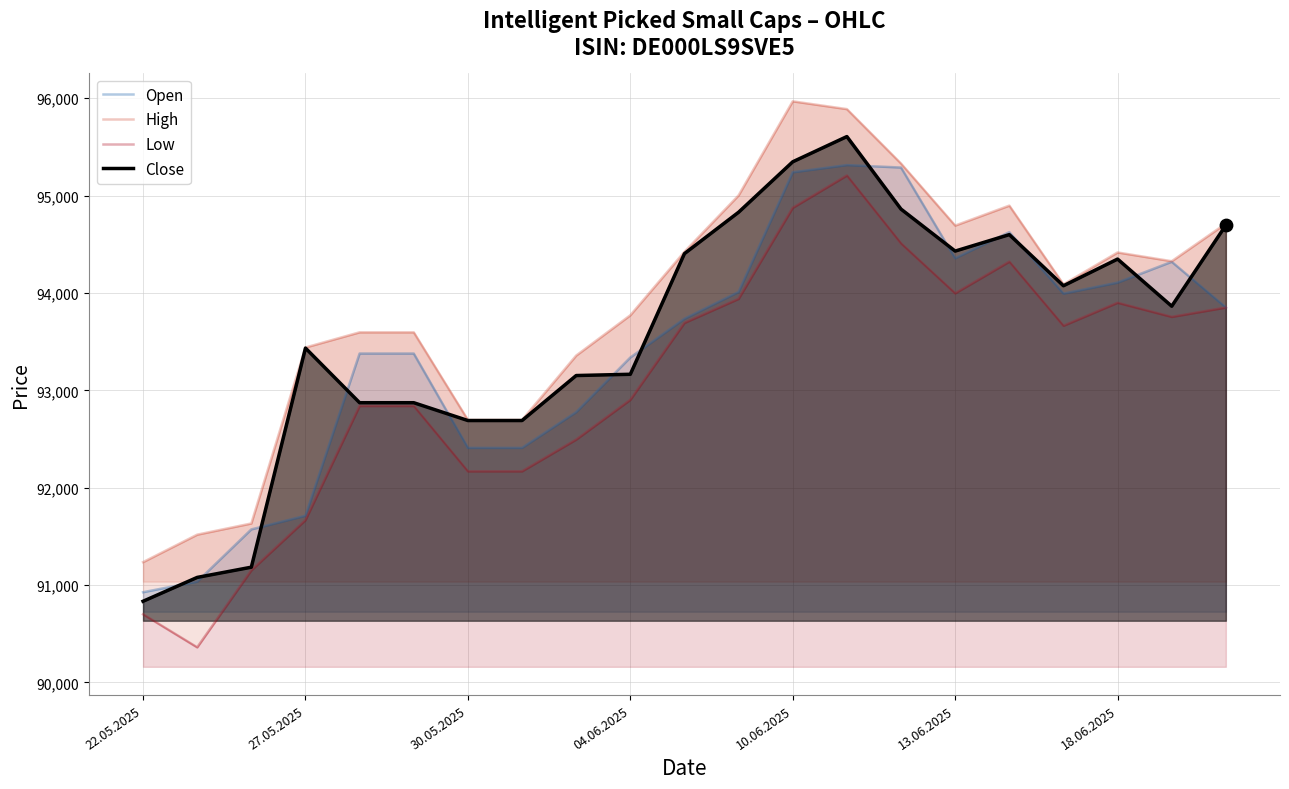

What is the total value across all series at 22.05.2025?

363697